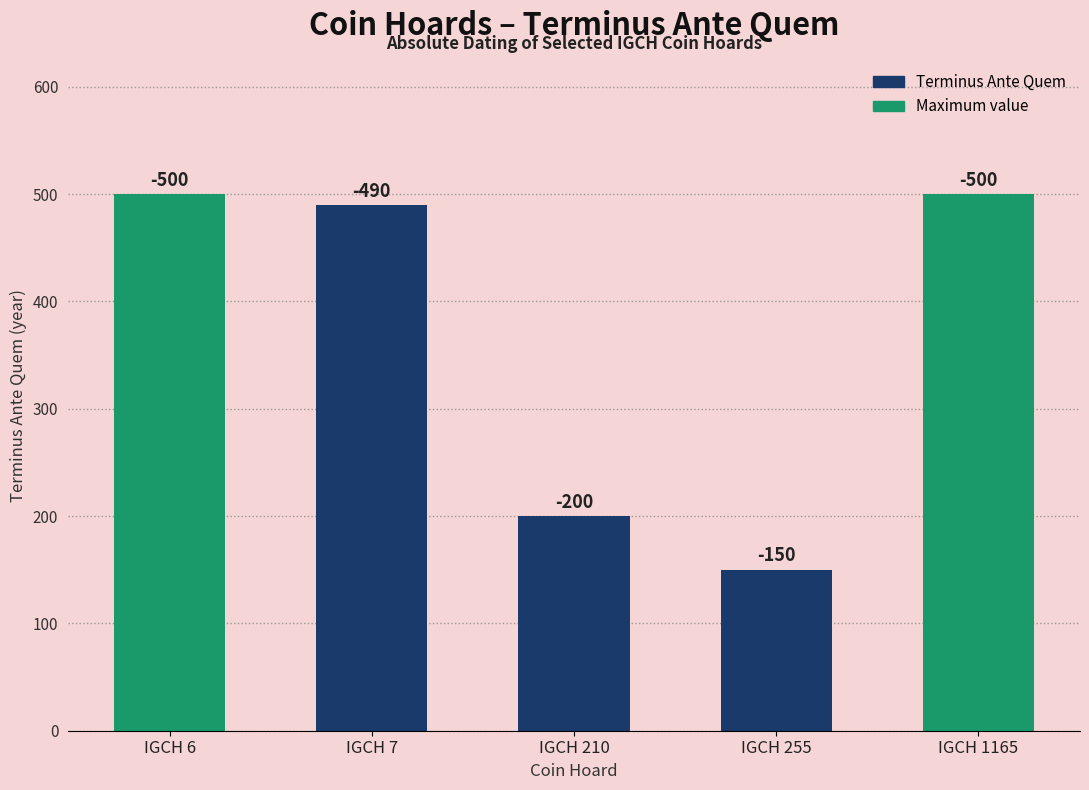

Between IGCH 255 and IGCH 6, which is larger?

IGCH 6